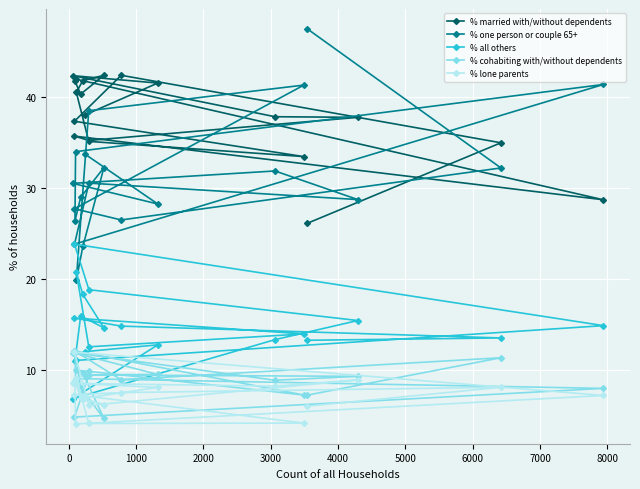

Which series has the widest spread of values?

% one person or couple 65+